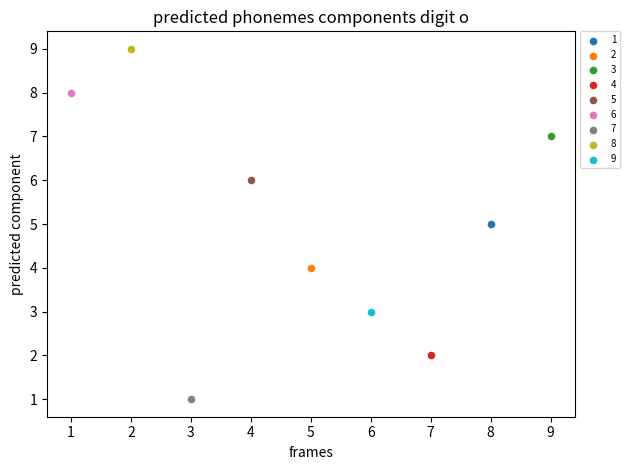

Which series reaches the minimum Y coordinate?

7